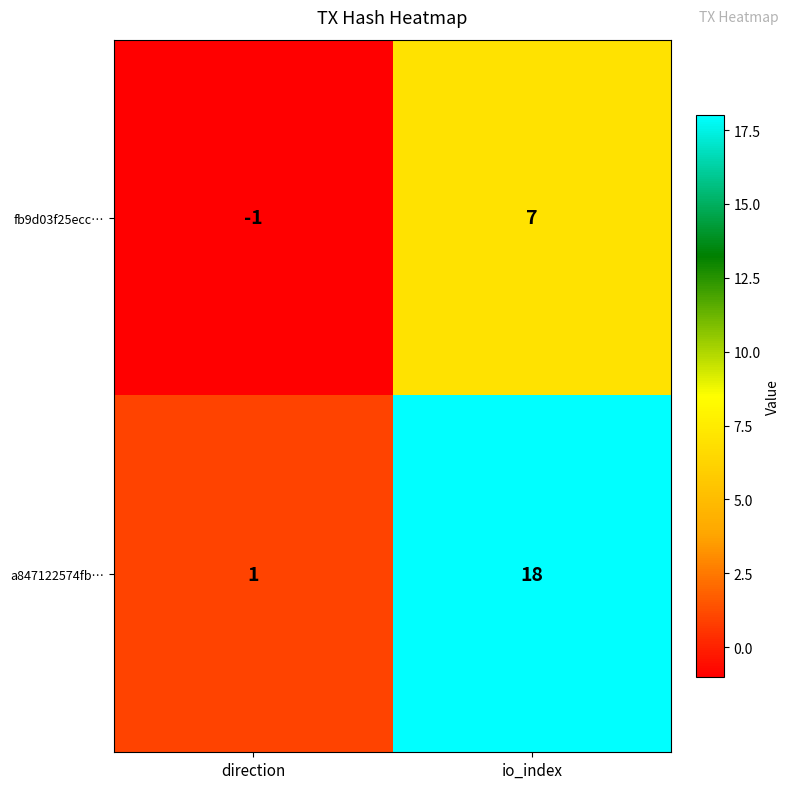

What is the greatest value displayed?

18